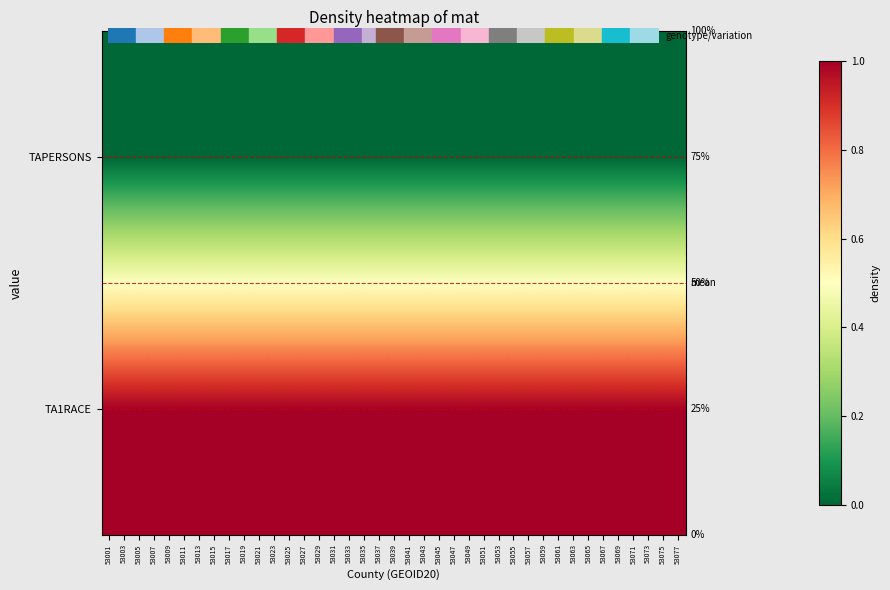

True or false: TA1RACE has a value of 1 at 53043.

False